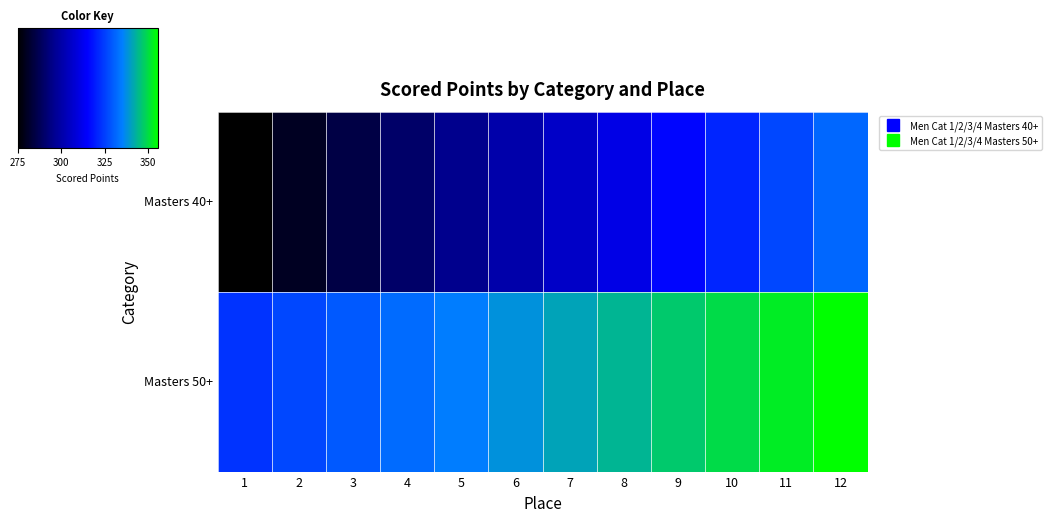

Reading left to right, list all the values displayed in this chart.

Masters 40+: 1=274.8	2=279.9	3=285.0	4=290.2	5=295.3	6=300.4	7=305.6	8=310.7	9=315.9	10=321.0	11=326.2	12=331.3
Masters 50+: 1=323.2	2=326.2	3=329.1	4=332.0	5=335.0	6=337.9	7=340.8	8=343.8	9=346.7	10=349.6	11=352.6	12=355.5